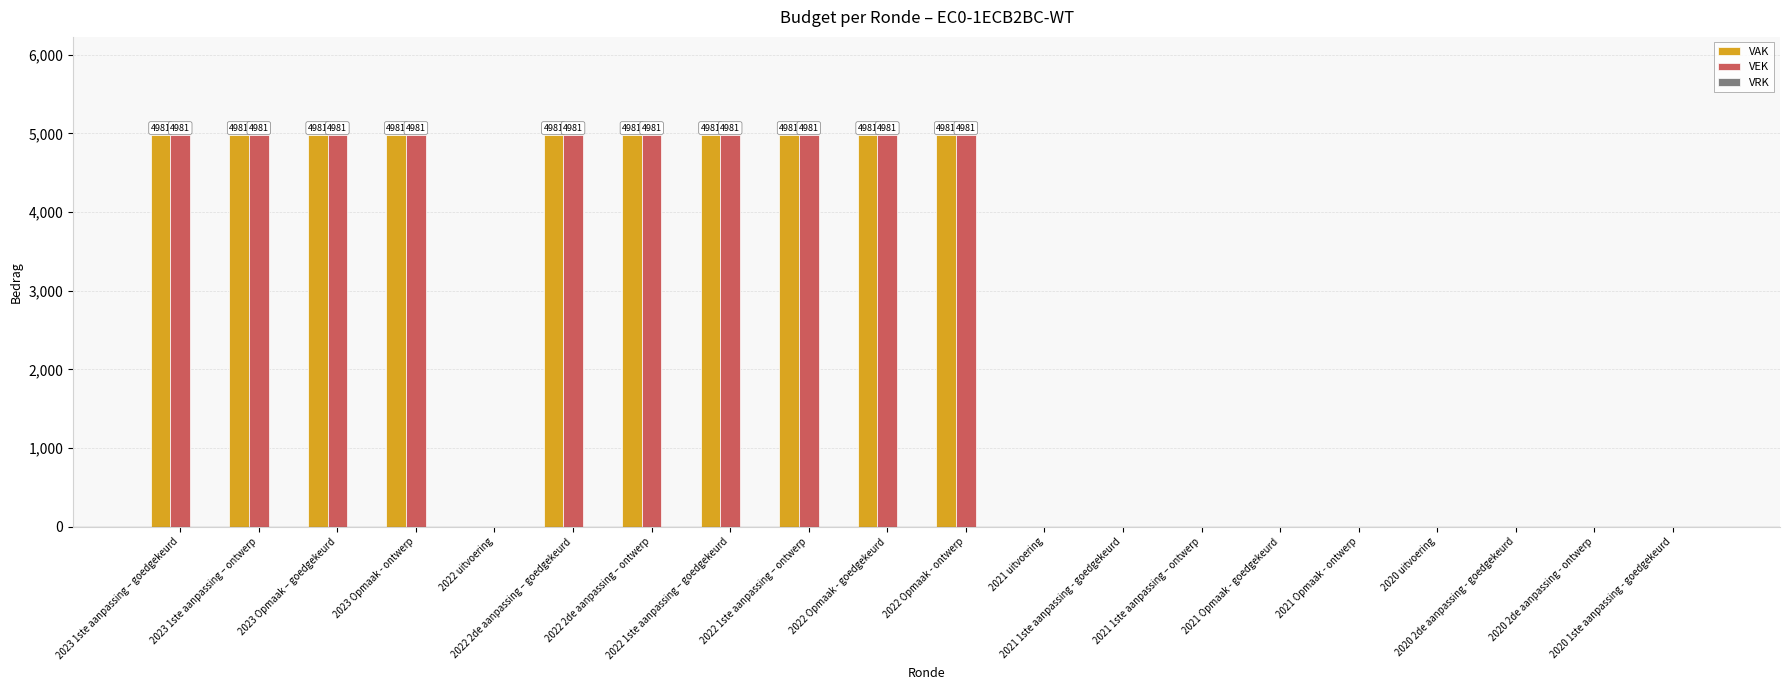

What is the sum of all VEK values?

49810